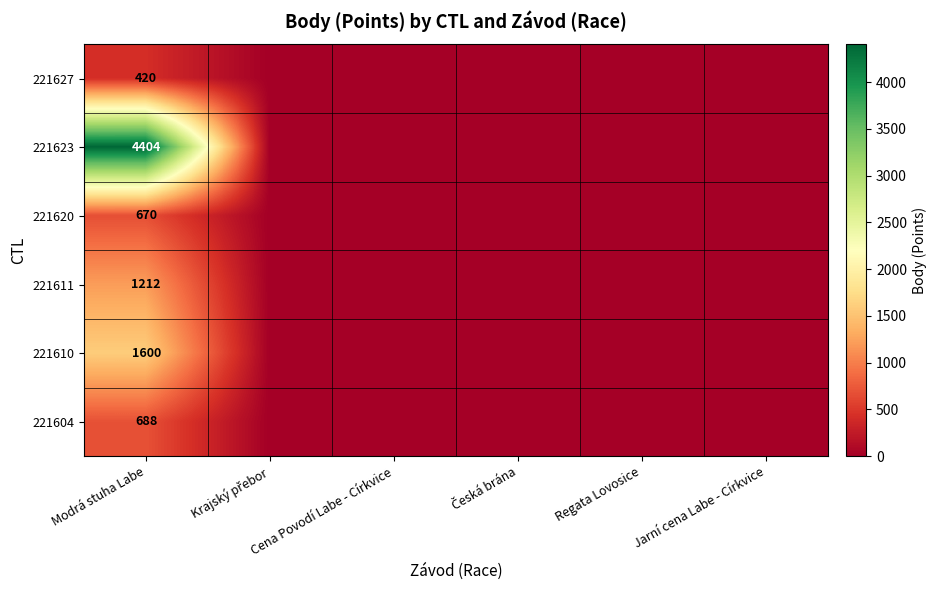

True or false: 221623 has a value of 1017 at Modrá stuha Labe.

False